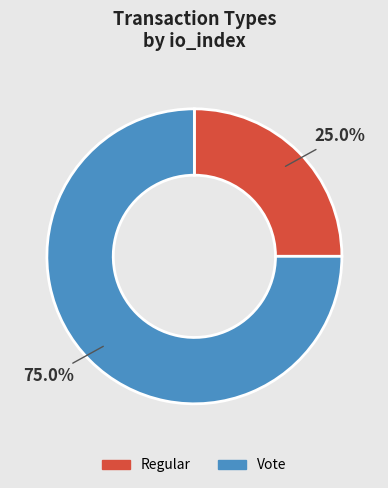

To the nearest percent, what is the difference between the Regular and Vote slice percentages?

50%